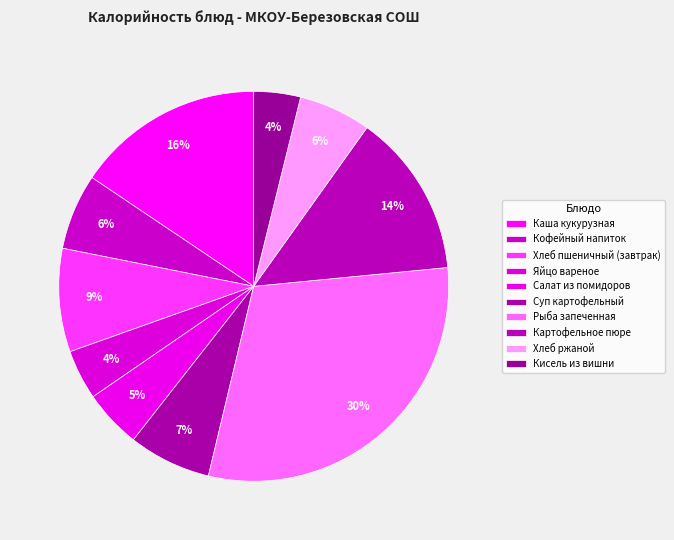

Which category has the biggest portion of the pie?

Рыба запеченная